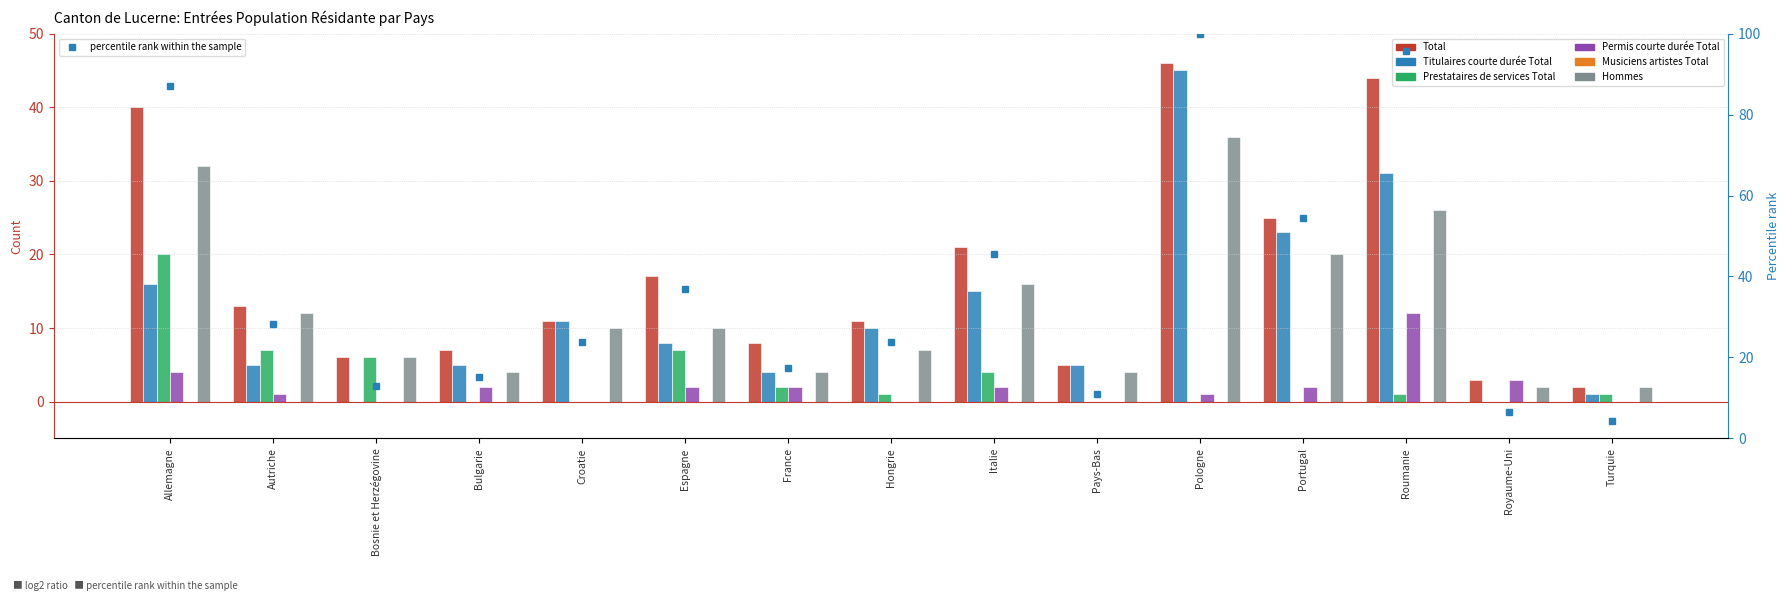

What is the difference between the Prestataires de services Total values at Bosnie et Herzégovine and Turquie?

5.0